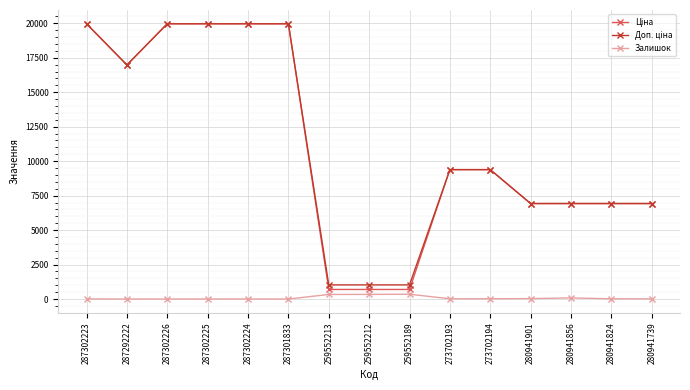

What is the difference between the maximum and second lowest values in the Залишок series?

348.0